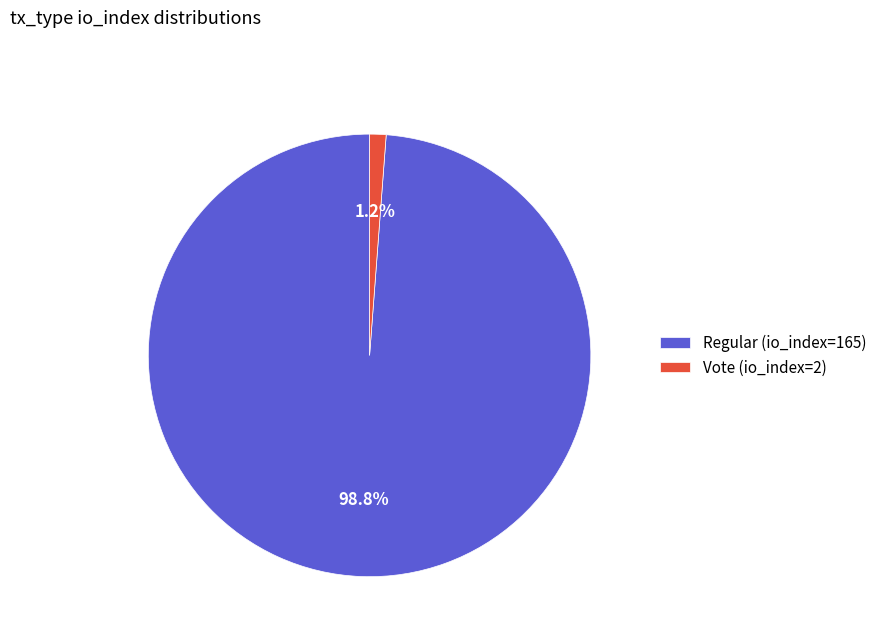

To the nearest percent, what is the difference between the largest and smallest slice percentages?

98%